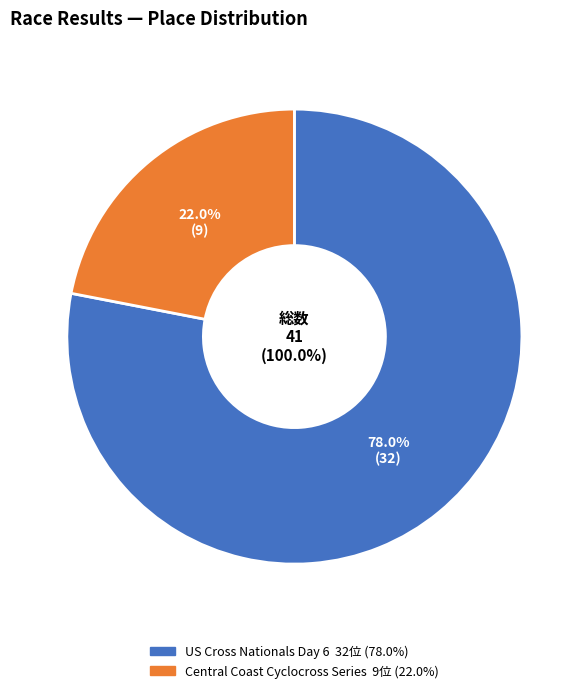

Is it true that Central Coast Cyclocross Series is 37% of the pie?

False